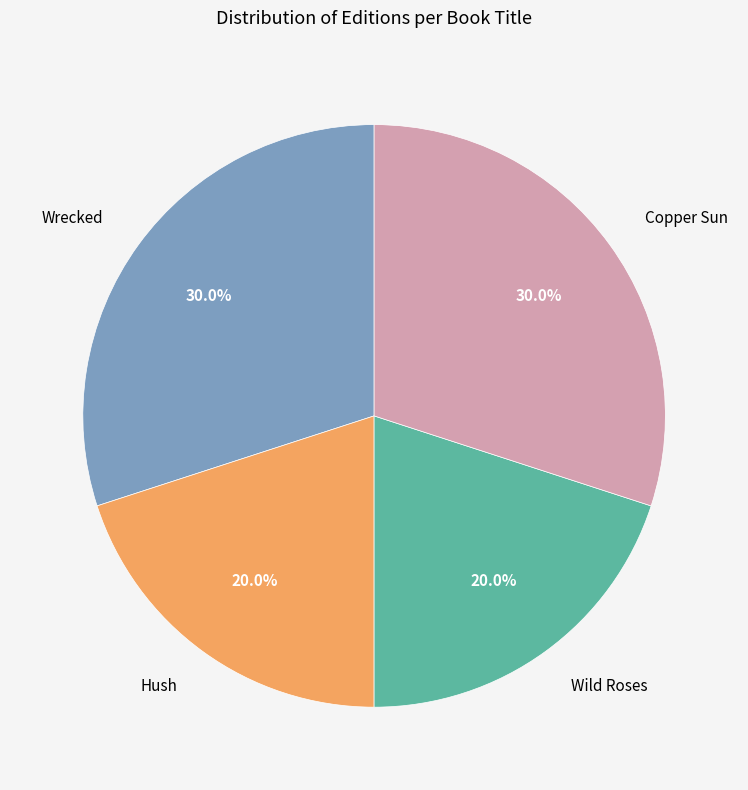

To the nearest percent, what percentage of the pie is Wild Roses?

20%